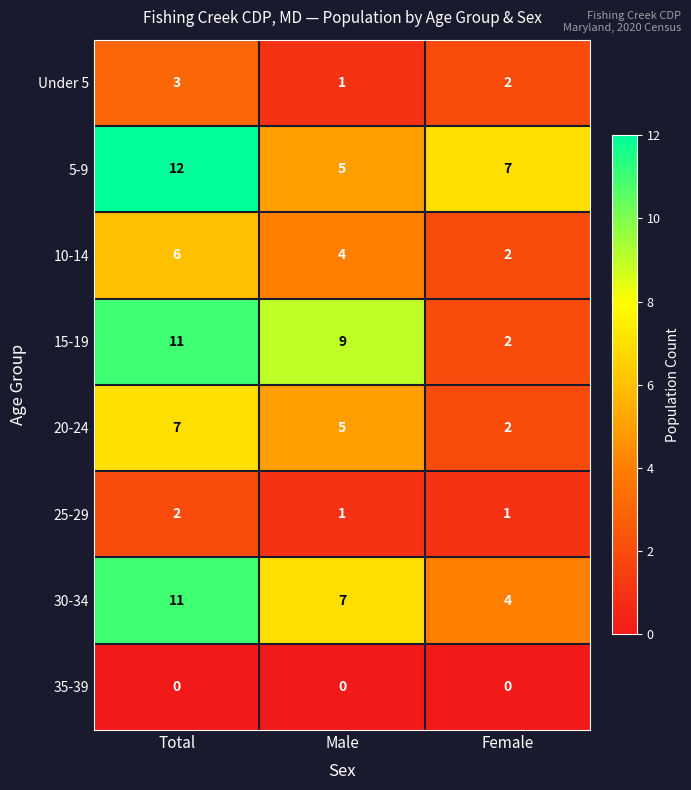

What is the difference between the highest and lowest values at Male?

9